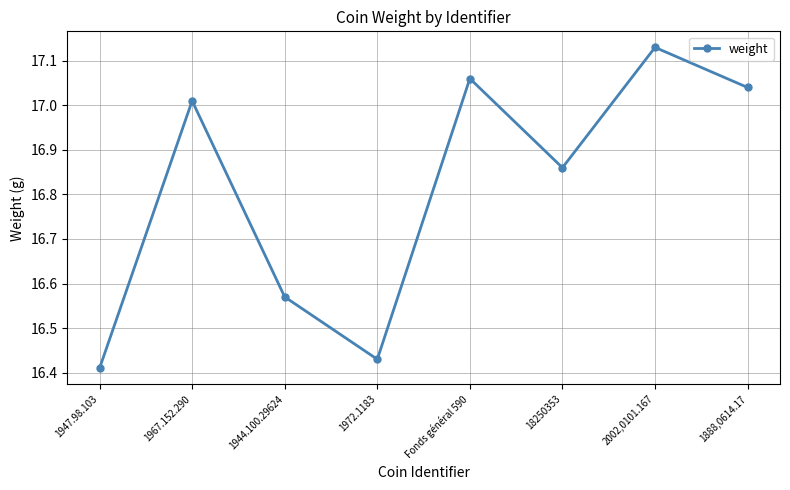

At which category does the data reach its first local valley?

1972.1183